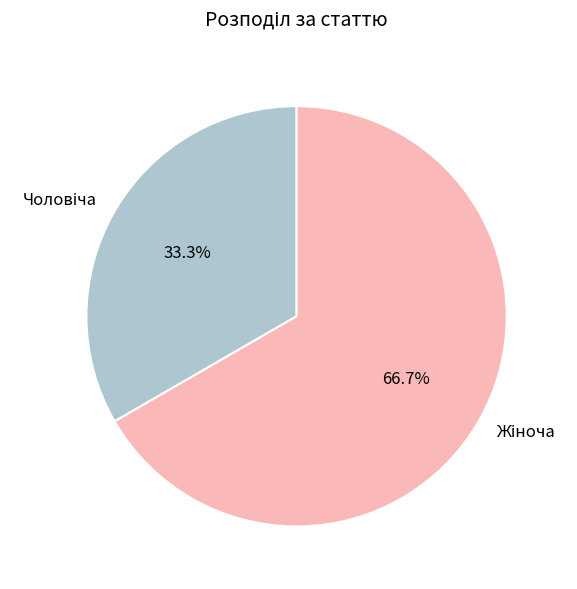

Is there any slice that represents more than half of the pie?

Yes